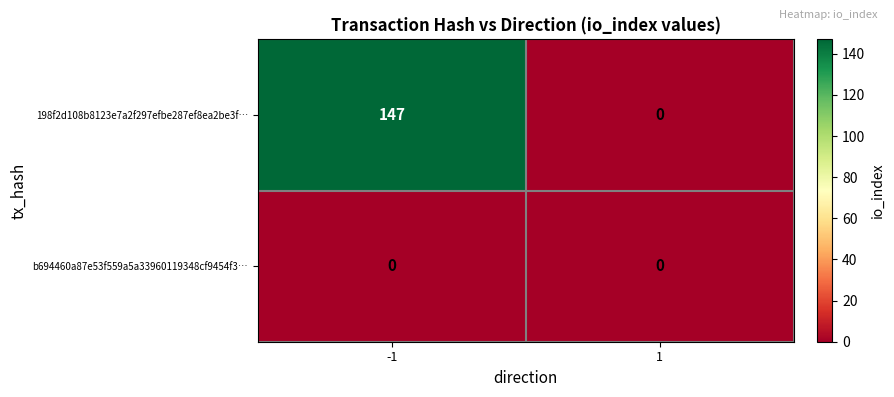

Reading left to right, extract all data points from this chart.

198f2d108b8123e7a2f297efbe287ef8ea2be3f…: -1=147	1=0
b694460a87e53f559a5a33960119348cf9454f3…: -1=0	1=0